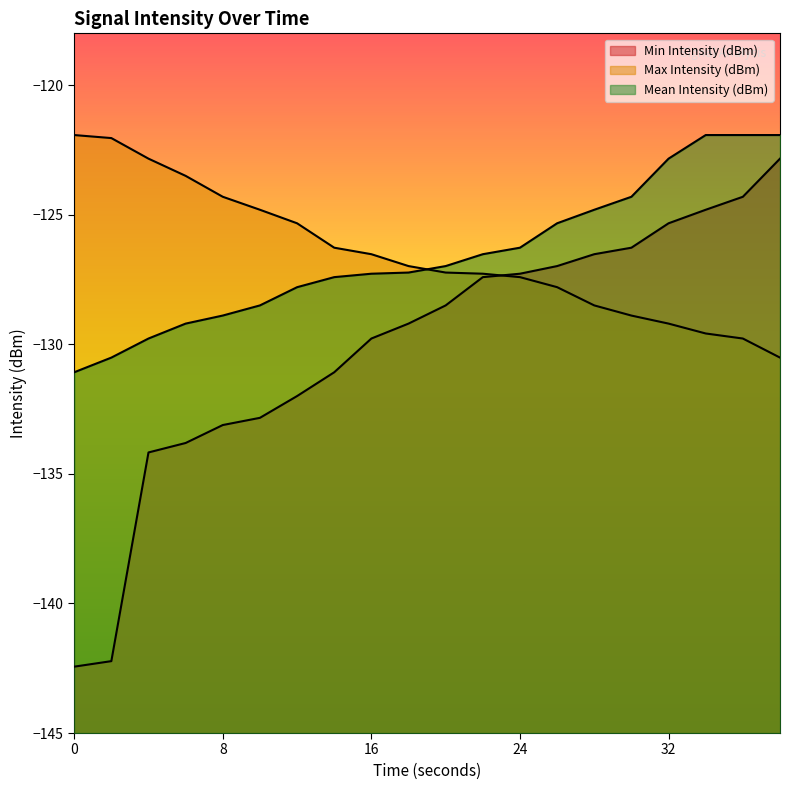

How many lines are shown in the chart?

3